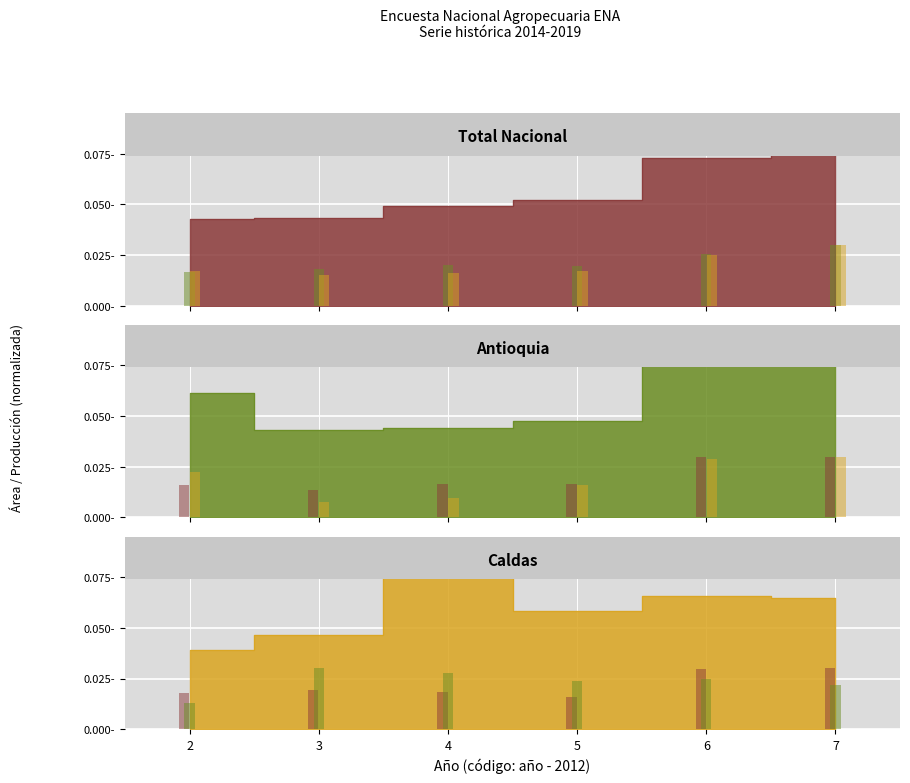

At 4, list the series in order from smallest to largest.

Producción (t), Área plantada (ha), Área en edad productiva (ha)